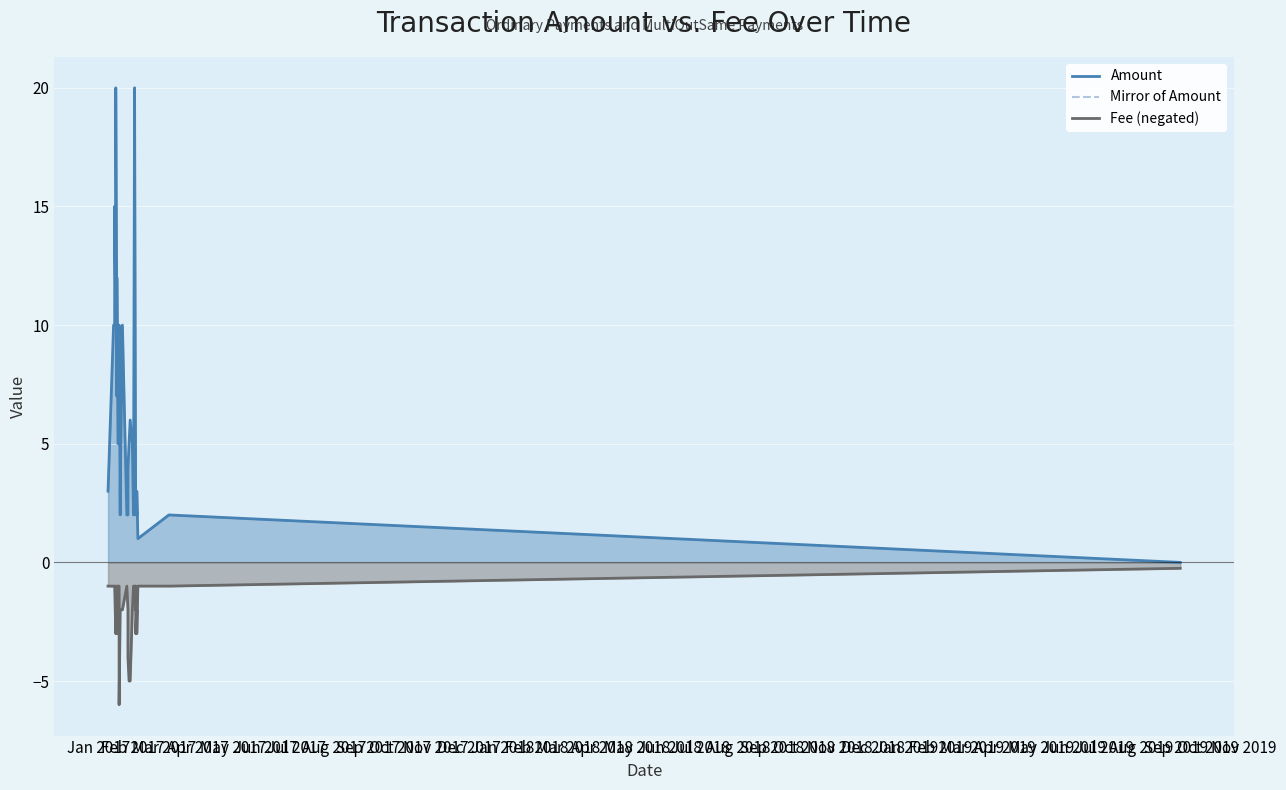

List the labels in order of value, smallest first.

Dec 2017, Jan 2018, Feb 2018, Sep 2018, Oct 2018, Aug 2018, May 2017, Jul 2017, Aug 2017, May 2019, Aug 2019, Mar 2018, Apr 2018, May 2018, Jul 2018, Nov 2018, Feb 2019, Mar 2019, Jun 2019, Jul 2019, Jan 2017, Feb 2017, Mar 2017, Apr 2017, Jun 2017, Sep 2017, Oct 2017, Nov 2017, Jun 2018, Dec 2018, Jan 2019, Apr 2019, Sep 2019, Oct 2019, Nov 2019